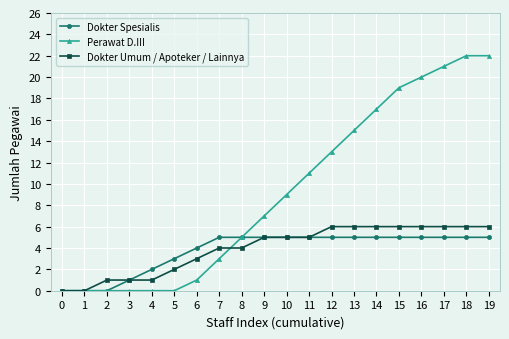

How many lines are shown in the chart?

3